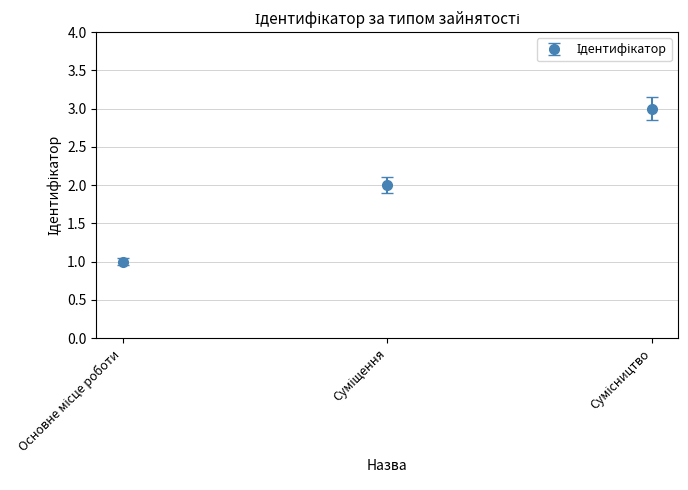

What is the sum of all values?

6